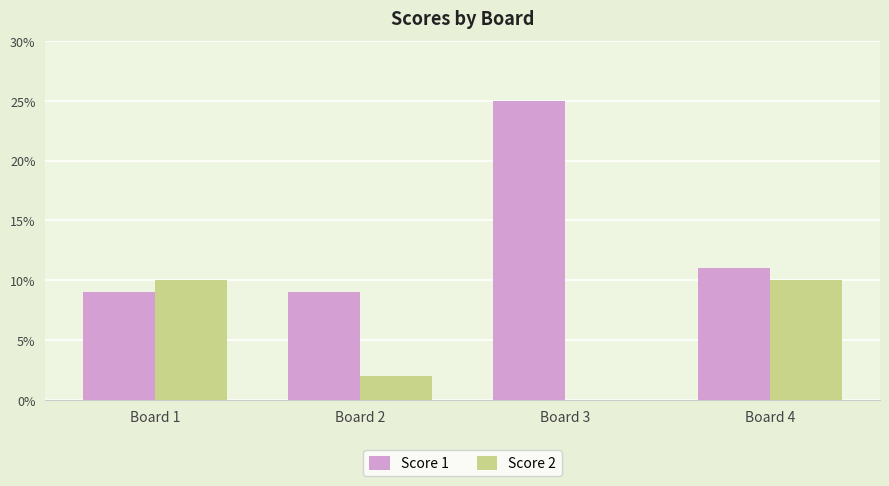

Which series has the widest spread of values?

Score 1